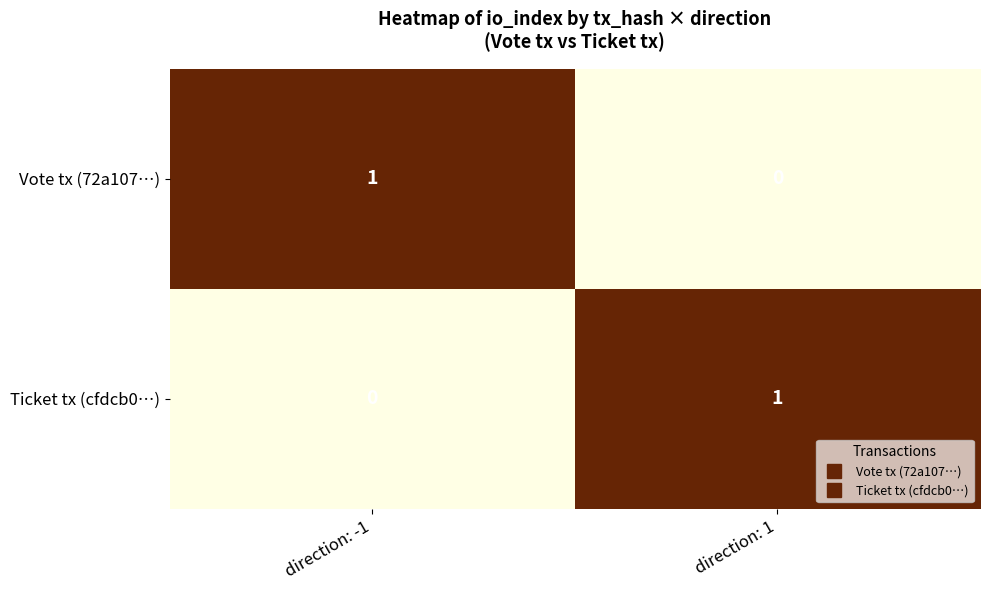

What is the greatest value displayed?

1